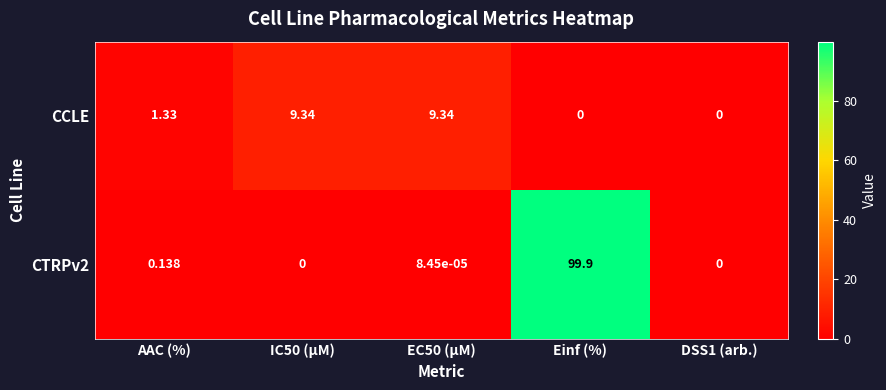

Is the value of CCLE at AAC (%) greater than the value of CTRPv2 at EC50 (µM)?

Yes